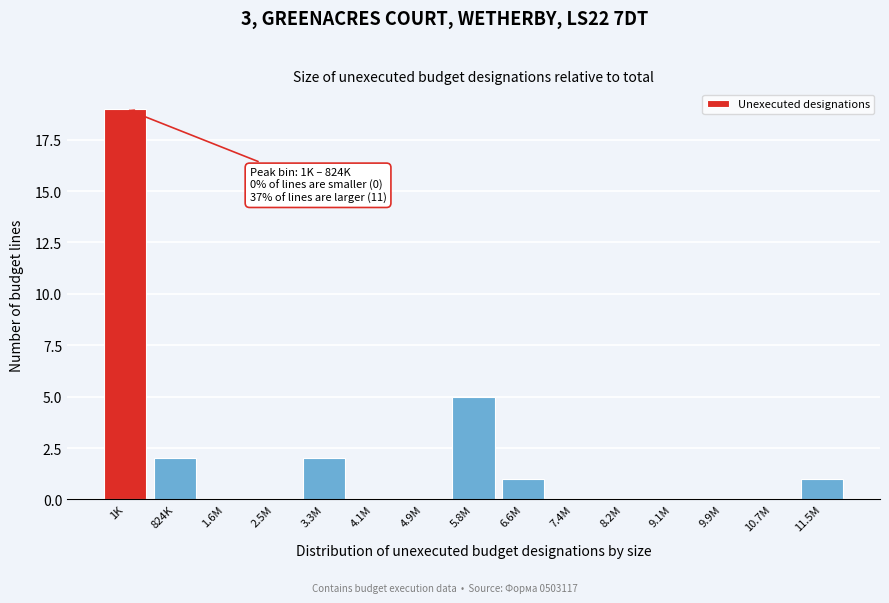

Reading left to right, transcribe all the data shown in this chart.

1K=19	824K=2	1.6M=0	2.5M=0	3.3M=2	4.1M=0	4.9M=0	5.8M=5	6.6M=1	7.4M=0	8.2M=0	9.1M=0	9.9M=0	10.7M=0	11.5M=1